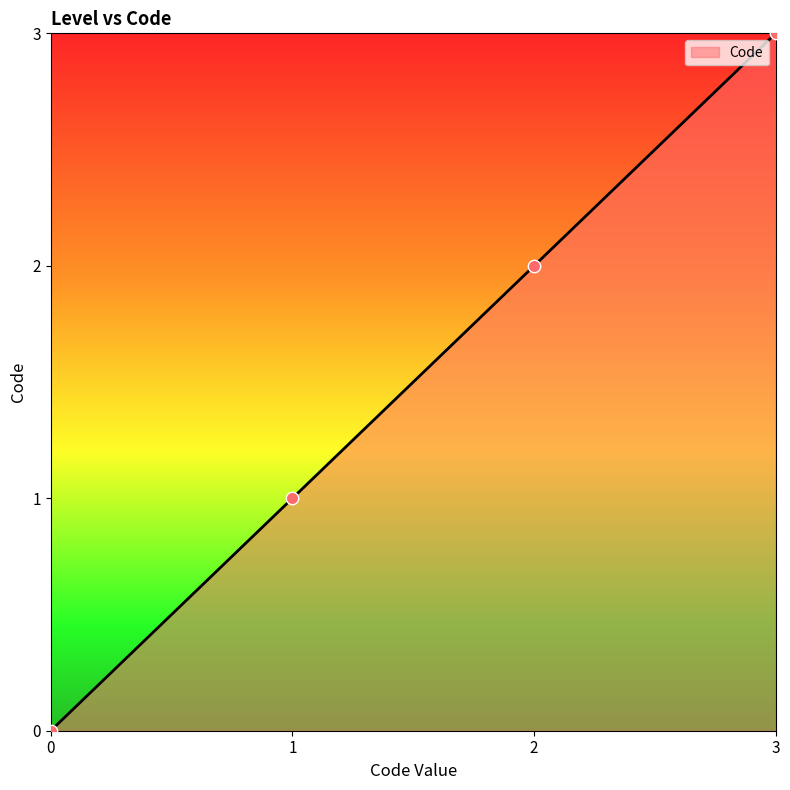

What is the change in value from 2 to 3?

+1